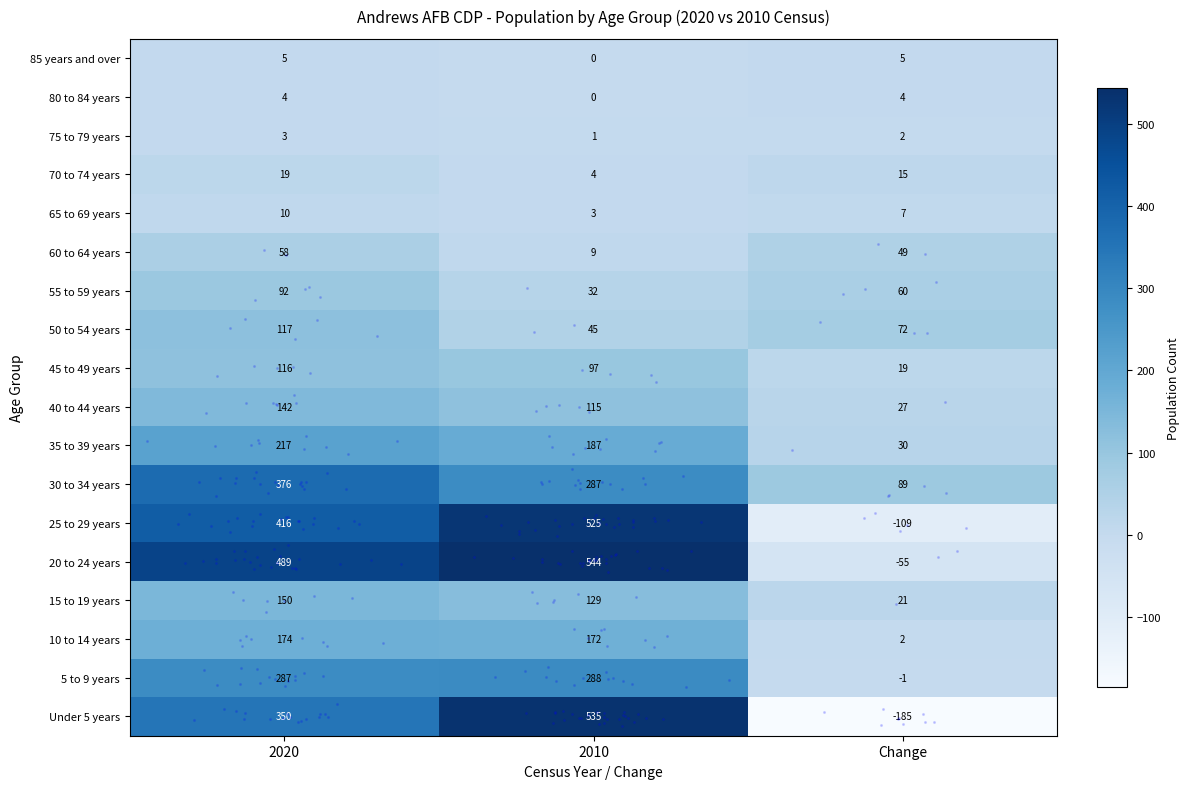

True or false: 45 to 49 years has a value of 19 at Change.

True